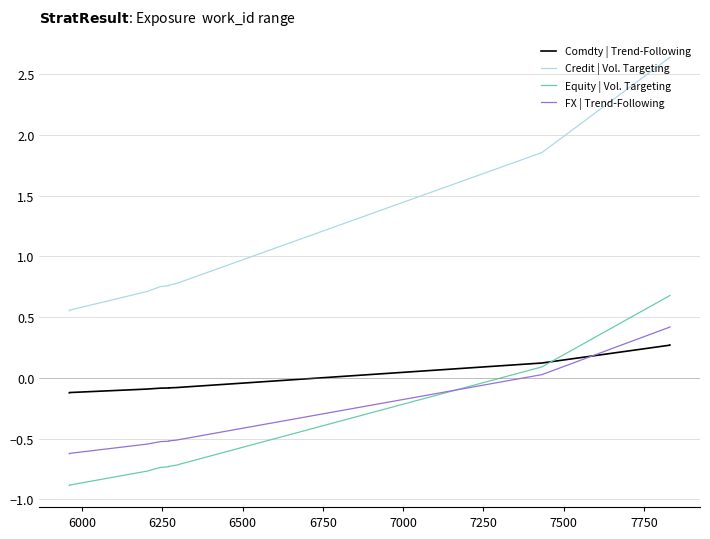

How many values in the Comdty | Trend-Following series exceed 0?

3